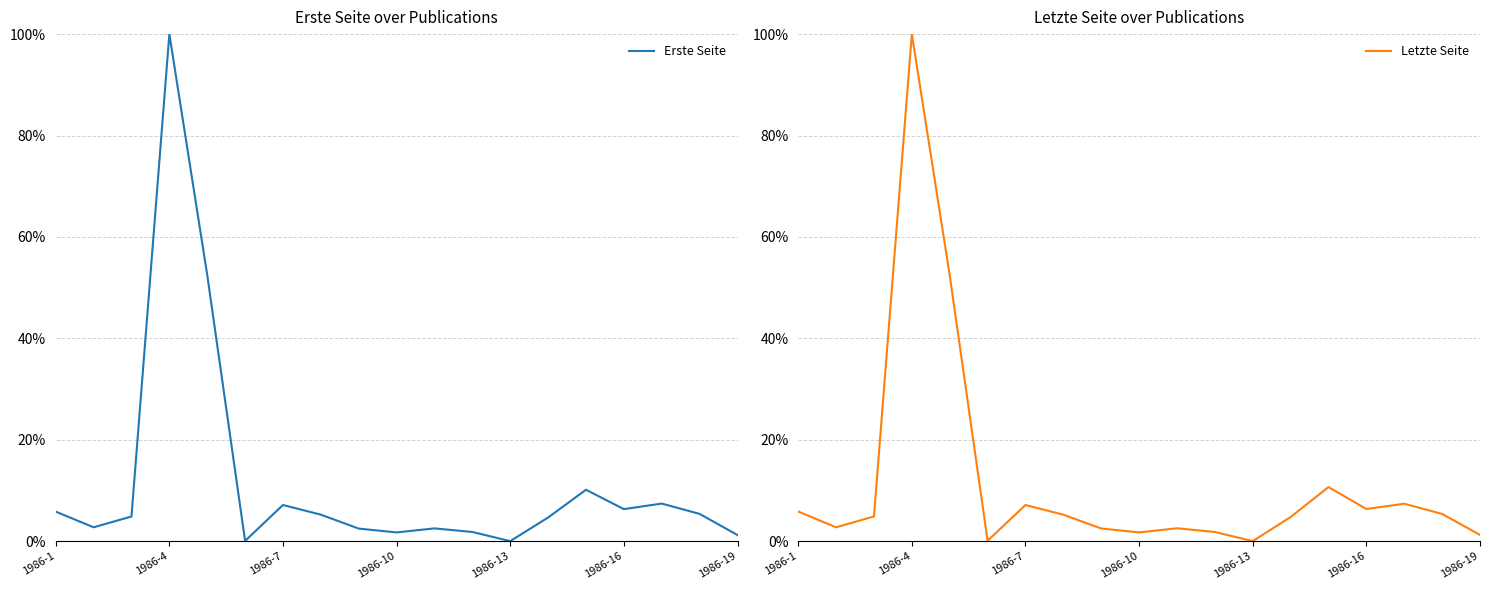

True or false: Erste Seite has more than 2 interior local peaks.

True